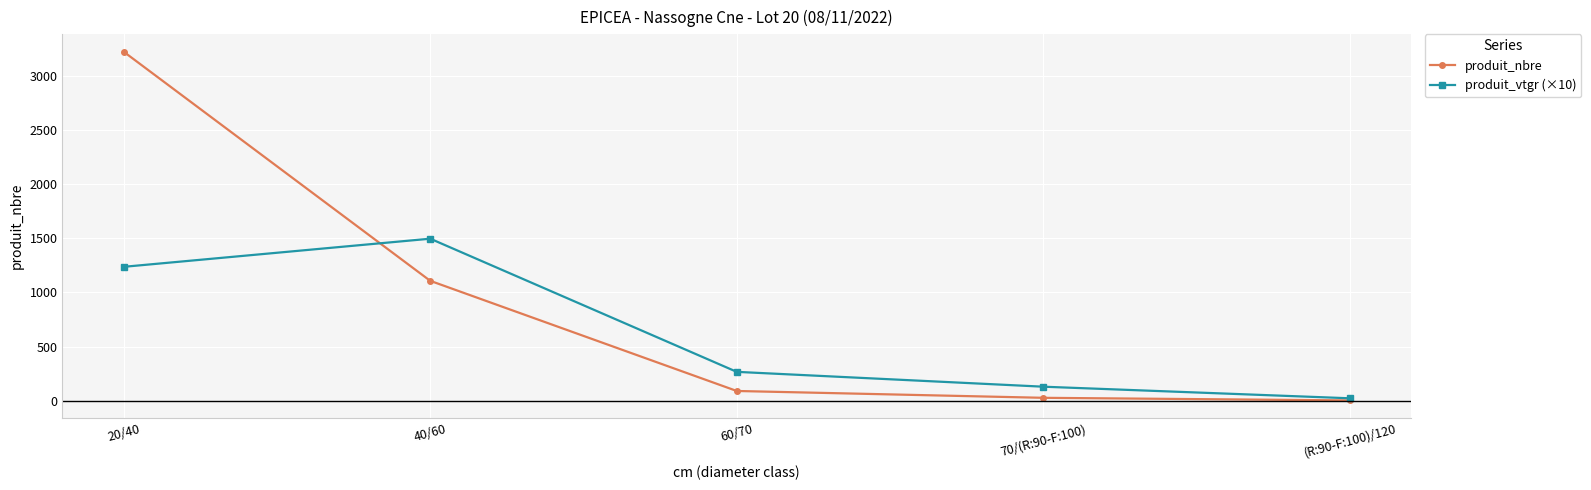

What are all the series names shown in the legend?

produit_nbre, produit_vtgr (×10)